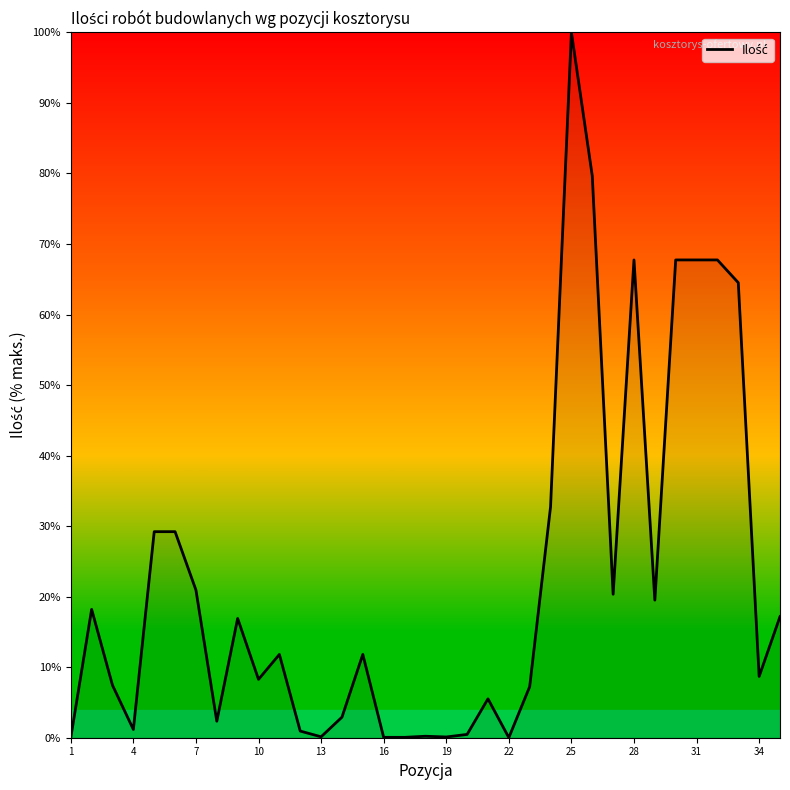

What is the difference between the maximum and minimum values?

100.0